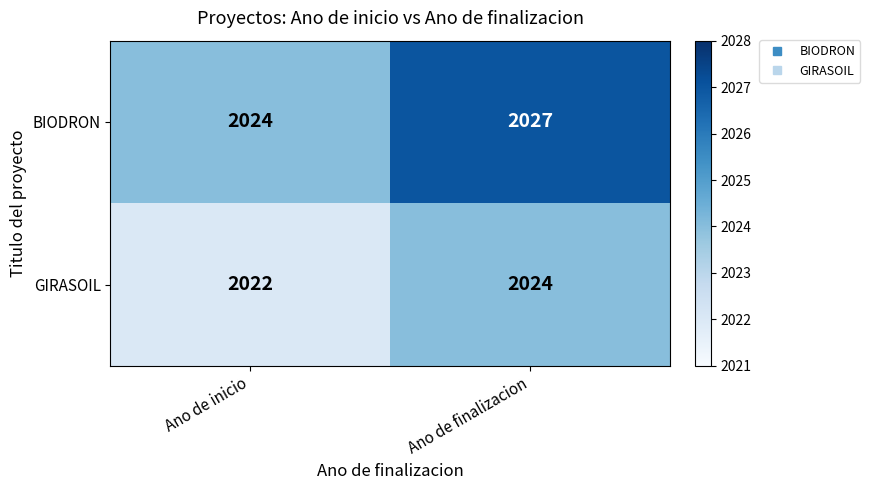

What is the minimum value for GIRASOIL?

2022